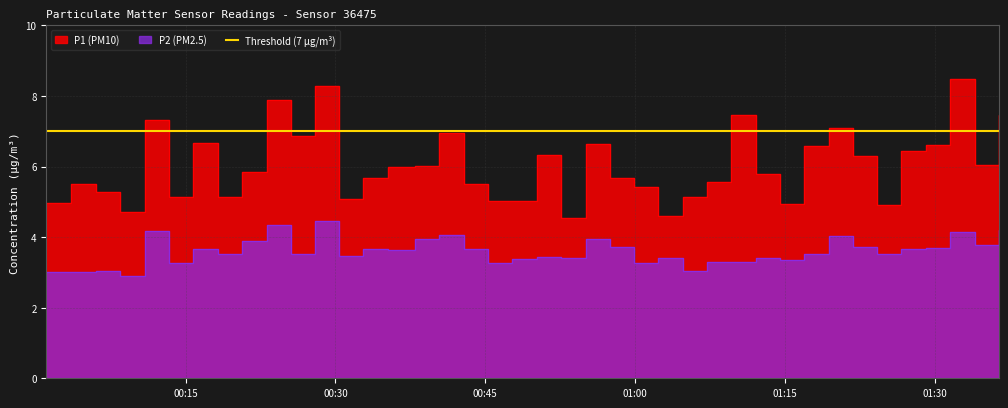

Rank the categories by P2 value from highest to lowest.

2023-04-25T00:27:58, 2023-04-25T00:23:06, 2023-04-25T01:36:25, 2023-04-25T00:10:55, 2023-04-25T01:31:34, 2023-04-25T00:40:24, 2023-04-25T01:19:22, 2023-04-25T00:37:59, 2023-04-25T00:55:02, 2023-04-25T00:20:39, 2023-04-25T01:34:00, 2023-04-25T00:57:27, 2023-04-25T01:21:48, 2023-04-25T01:29:09, 2023-04-25T00:32:48, 2023-04-25T00:15:47, 2023-04-25T00:42:51, 2023-04-25T01:26:39, 2023-04-25T00:35:14, 2023-04-25T00:18:13, 2023-04-25T00:25:32, 2023-04-25T01:16:56, 2023-04-25T01:24:13, 2023-04-25T00:30:23, 2023-04-25T00:50:09, 2023-04-25T01:12:05, 2023-04-25T00:52:35, 2023-04-25T01:02:20, 2023-04-25T00:47:43, 2023-04-25T01:14:30, 2023-04-25T01:07:13, 2023-04-25T01:09:38, 2023-04-25T00:13:21, 2023-04-25T00:45:17, 2023-04-25T00:59:53, 2023-04-25T01:04:47, 2023-04-25T00:06:00, 2023-04-25T00:01:03, 2023-04-25T00:03:34, 2023-04-25T00:08:28